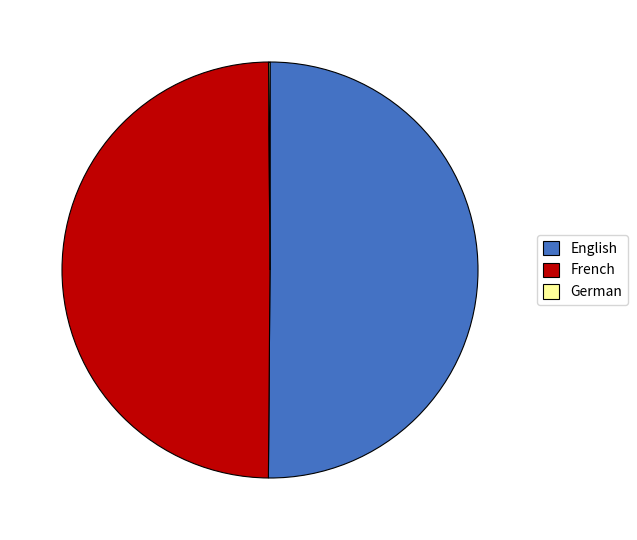

Approximately how many times larger is the value at French compared to English?

1.0